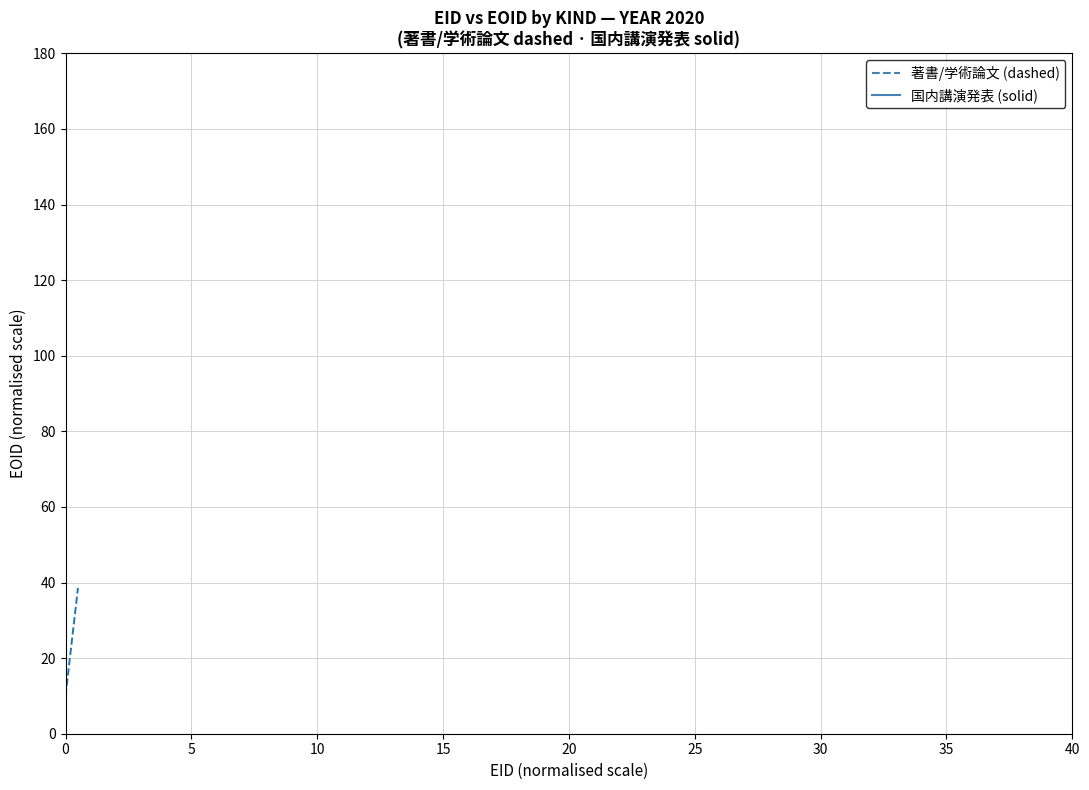

True or false: the data shows 4.8 at 0.

False